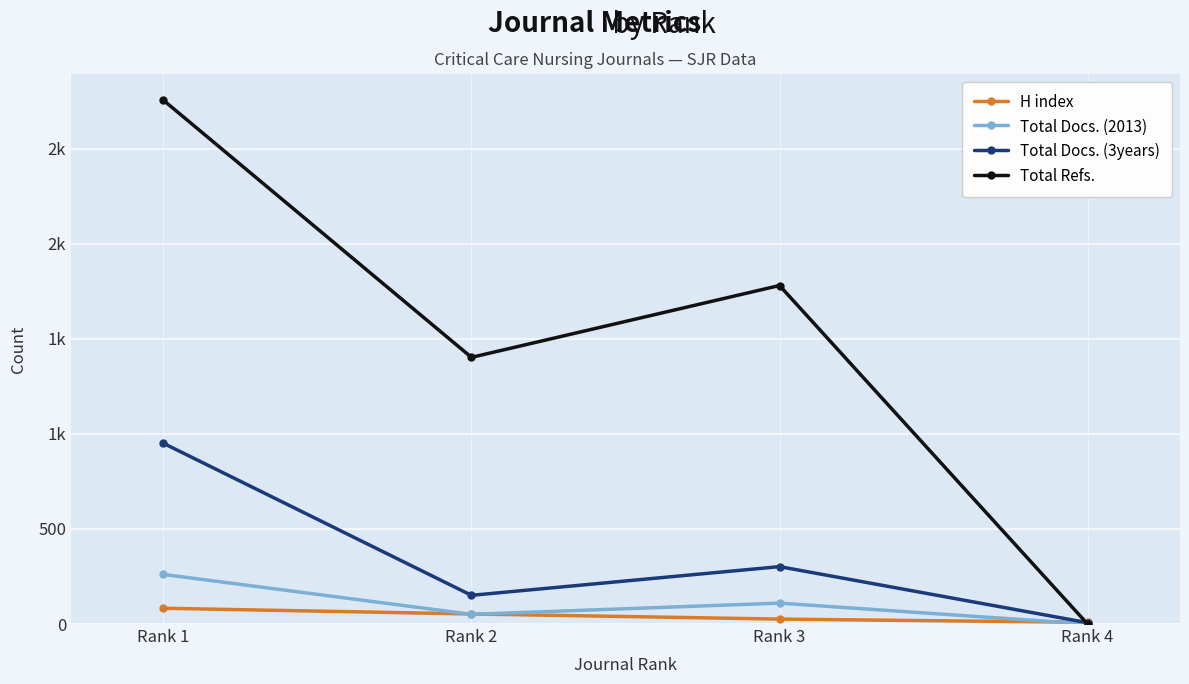

What is the spread (max minus min) of values at Rank 1?

2673